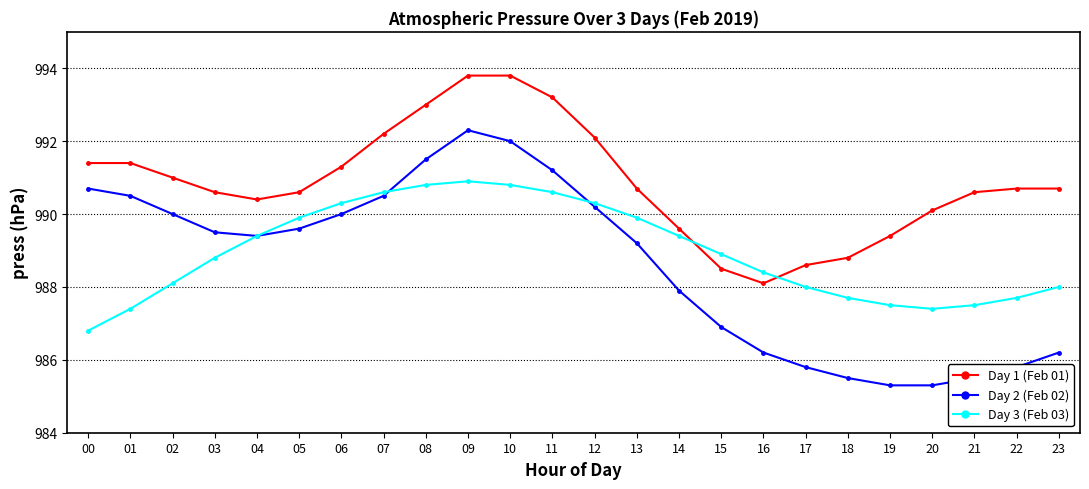

Reading right to left, extract all data points from this chart.

Day 1 (Feb 01): 990.7	990.7	990.6	990.1	989.4	988.8	988.6	988.1	988.5	989.6	990.7	992.1	993.2	993.8	993.8	993.0	992.2	991.3	990.6	990.4	990.6	991.0	991.4	991.4
Day 2 (Feb 02): 986.2	985.8	985.5	985.3	985.3	985.5	985.8	986.2	986.9	987.9	989.2	990.2	991.2	992.0	992.3	991.5	990.5	990.0	989.6	989.4	989.5	990.0	990.5	990.7
Day 3 (Feb 03): 988.0	987.7	987.5	987.4	987.5	987.7	988.0	988.4	988.9	989.4	989.9	990.3	990.6	990.8	990.9	990.8	990.6	990.3	989.9	989.4	988.8	988.1	987.4	986.8